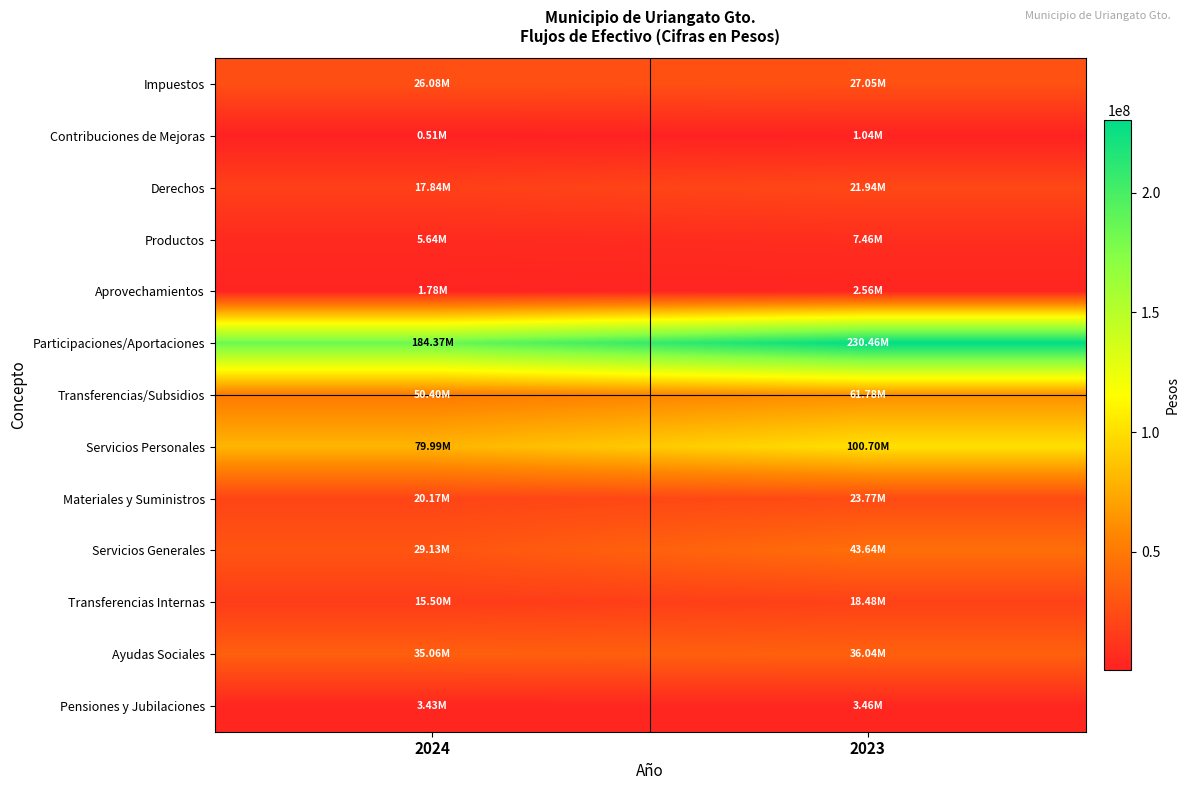

Which series changed the most between 2024 and 2023?

Participaciones/Aportaciones